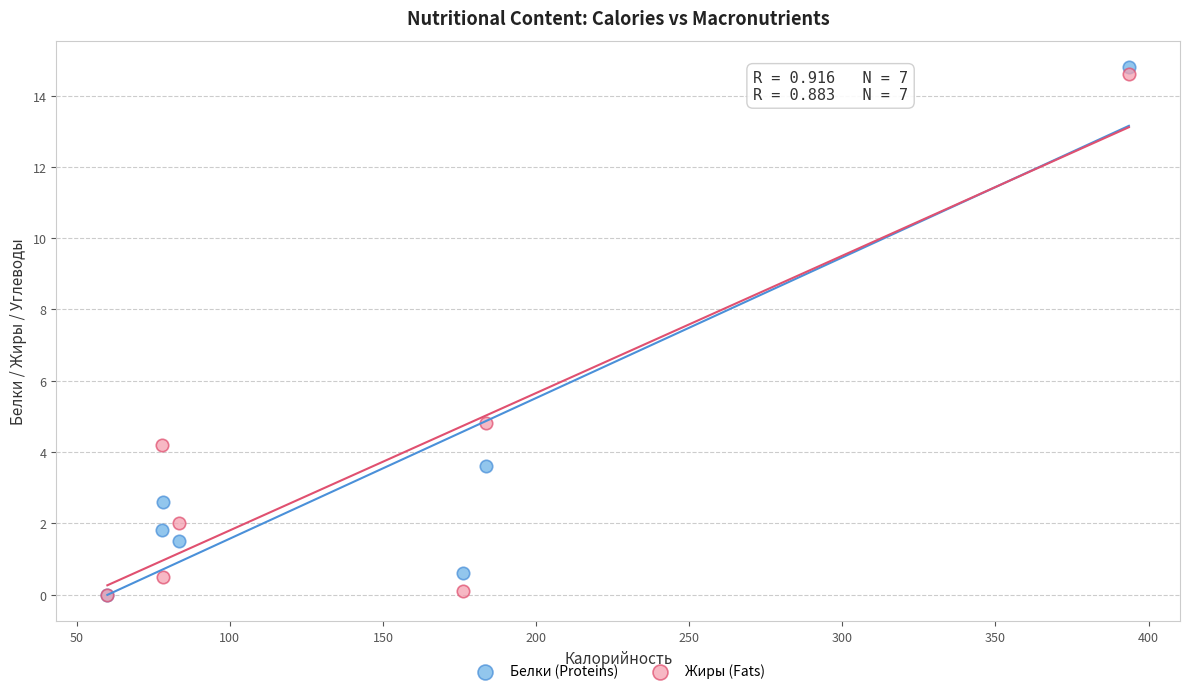

Across all series, what Y value is closest to 7?

4.8